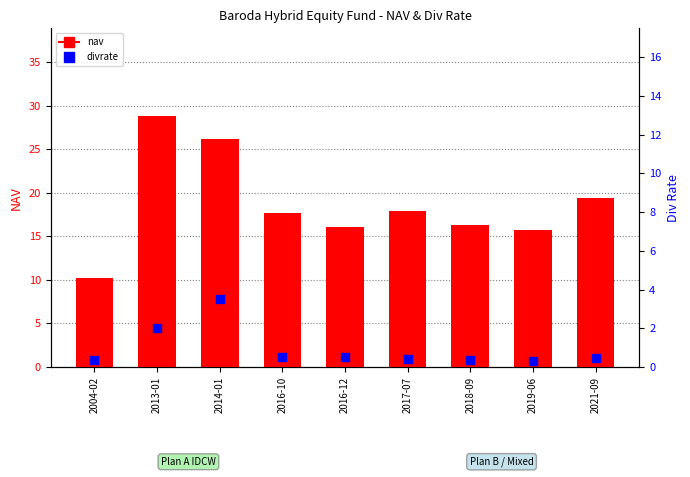

Which series reaches the maximum Y coordinate?

nav